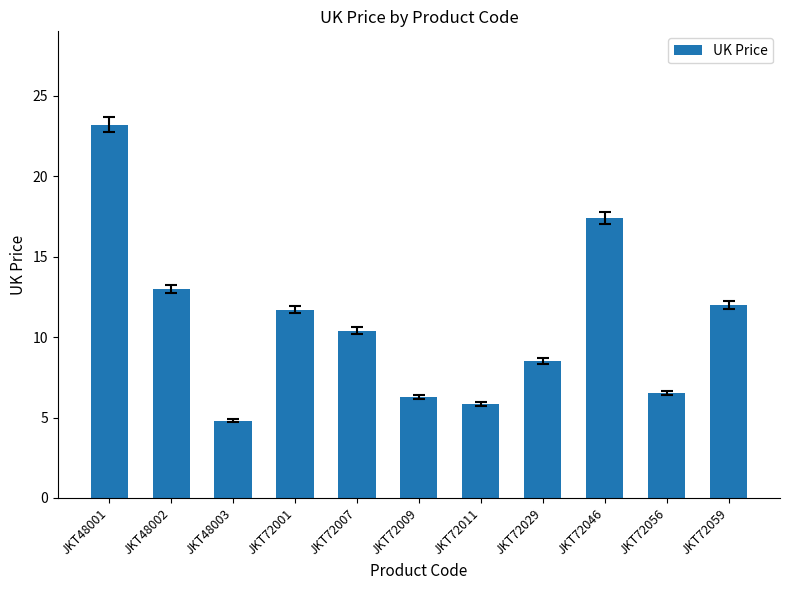

What is the difference between the values at JKT48002 and JKT72029?

4.5